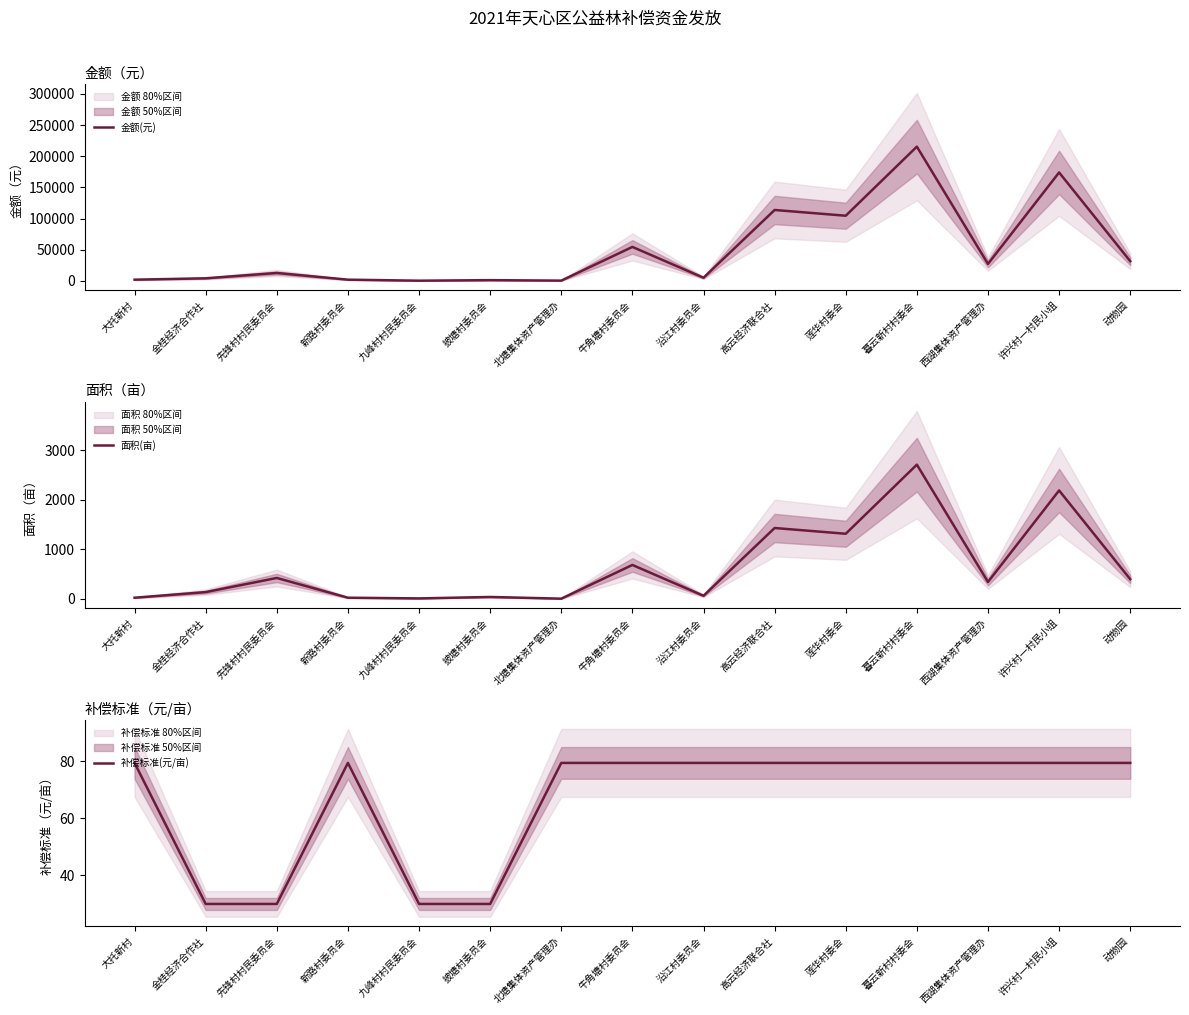

How many lines are shown in the chart?

3